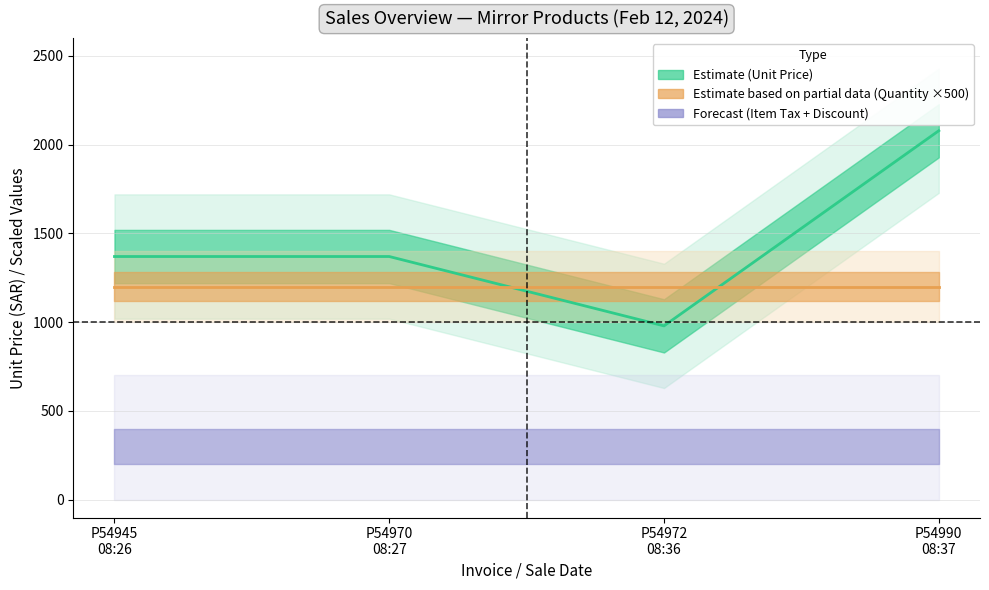

How many data points does each series have?

4